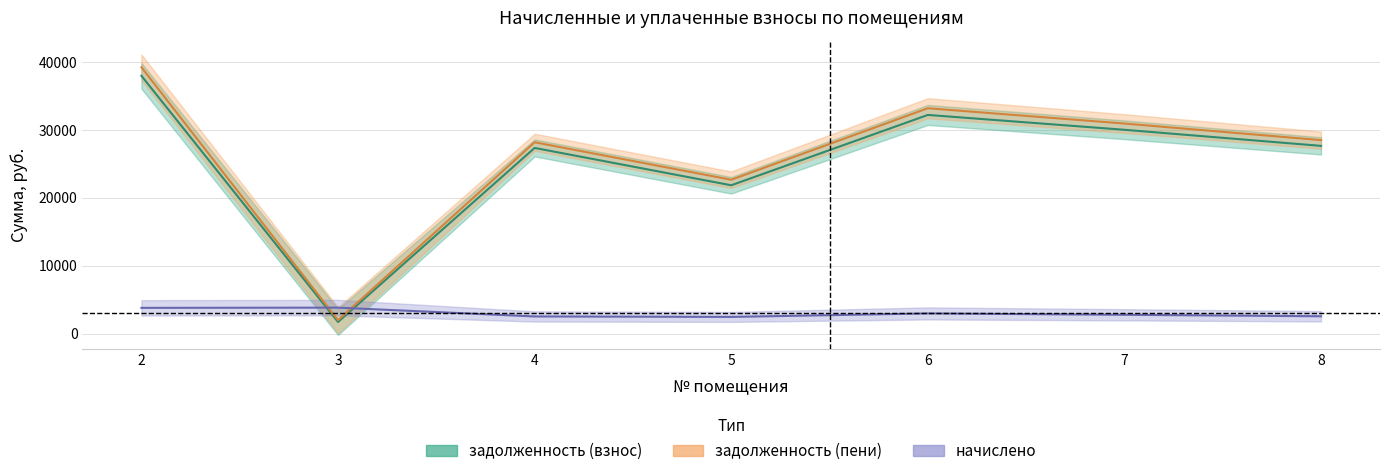

After their last crossing, which series has the higher values: начислено or задолженность (пени)?

задолженность (пени)